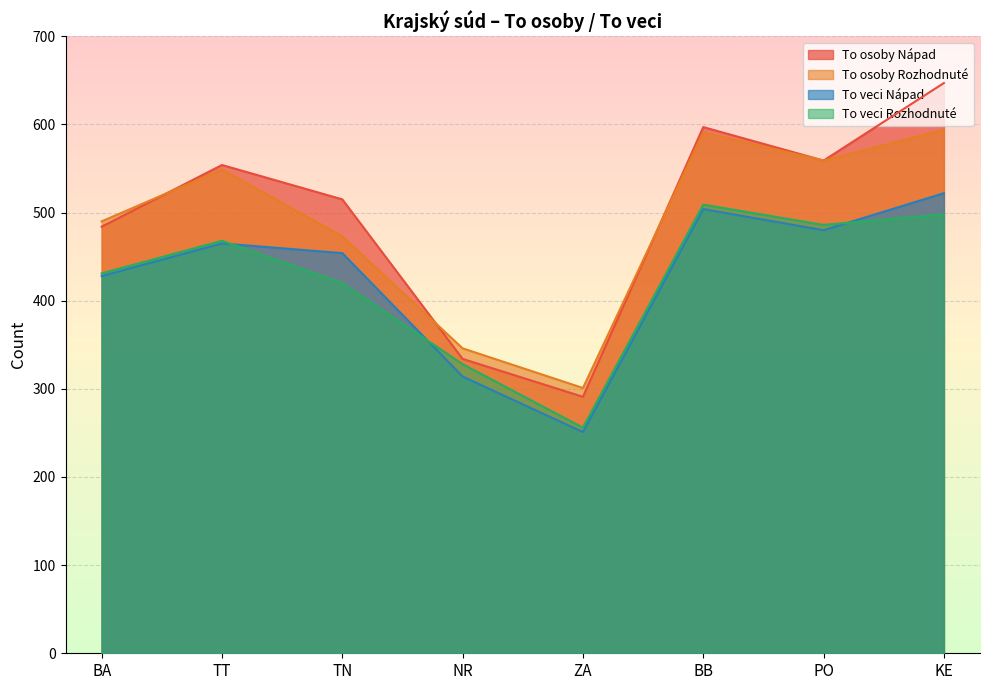

Reading left to right, what are all the values shown in this chart?

To osoby Nápad: 484	554	515	334	291	597	559	647
To osoby Rozhodnuté: 490	549	473	346	301	591	559	594
To veci Nápad: 428	465	454	314	251	504	480	522
To veci Rozhodnuté: 431	468	420	328	256	509	486	498